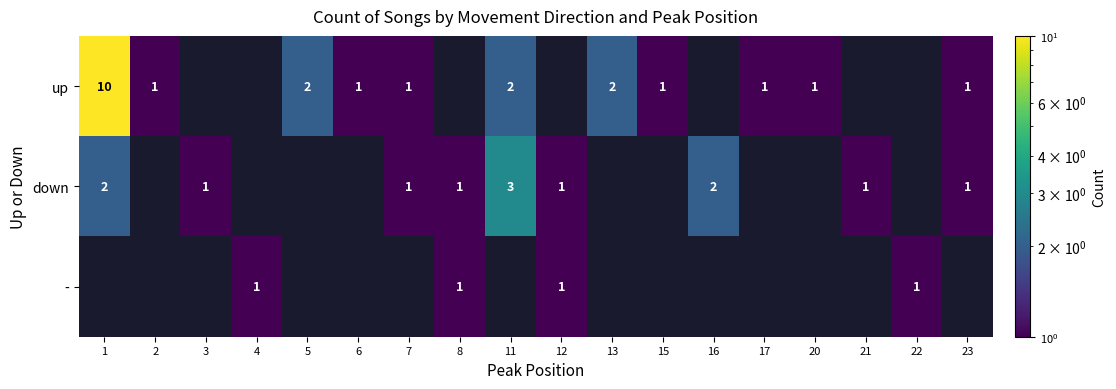

True or false: down has a value of 3 at 11.

True